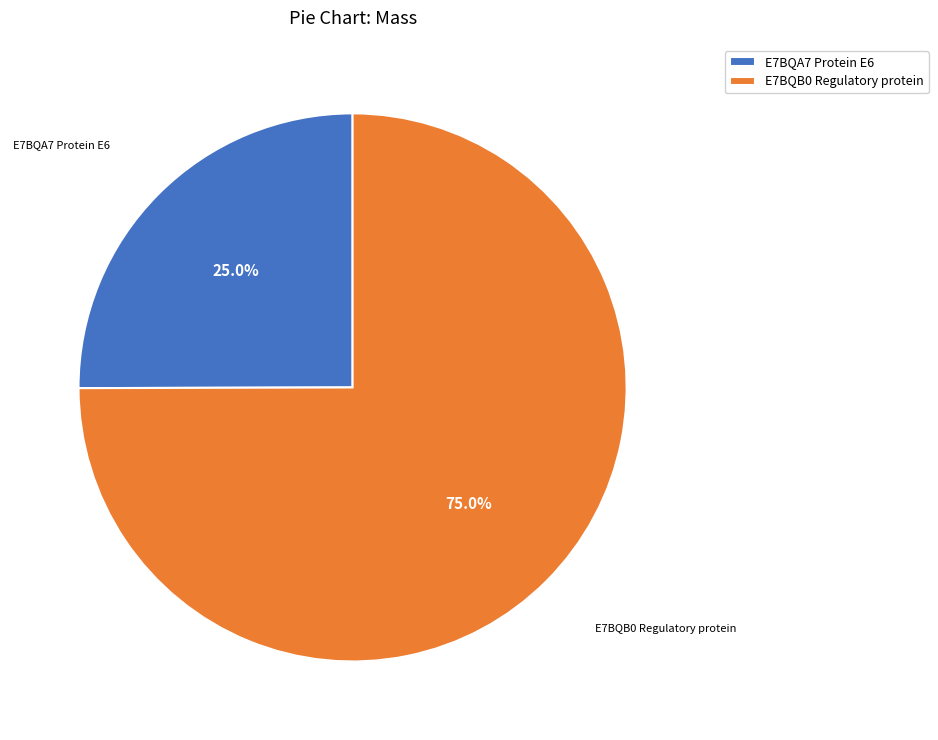

To the nearest percent, what is the difference between the E7BQA7 Protein E6 and E7BQB0 Regulatory protein slice percentages?

50%